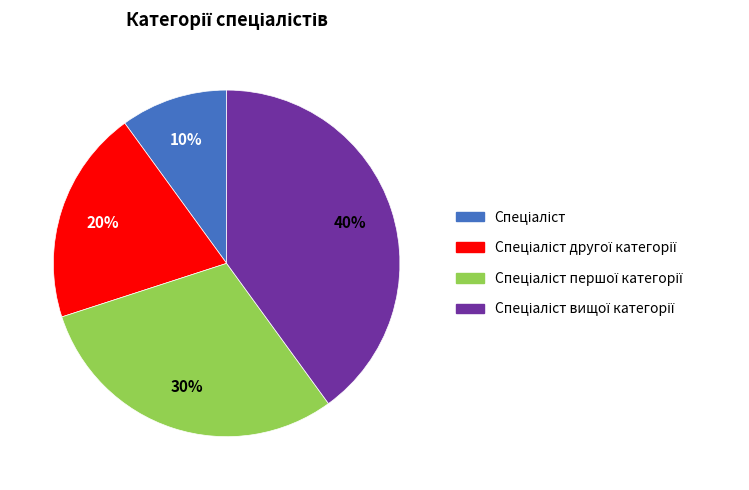

To the nearest percent, what is the difference between the largest and smallest slice percentages?

30%